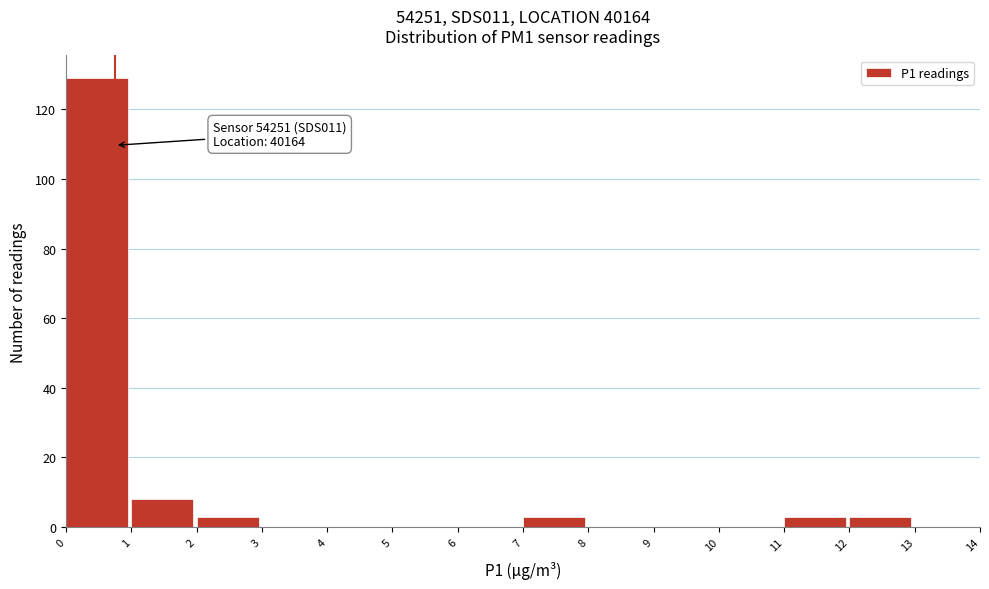

Which range on the x-axis has the tallest bar?

0 to 1